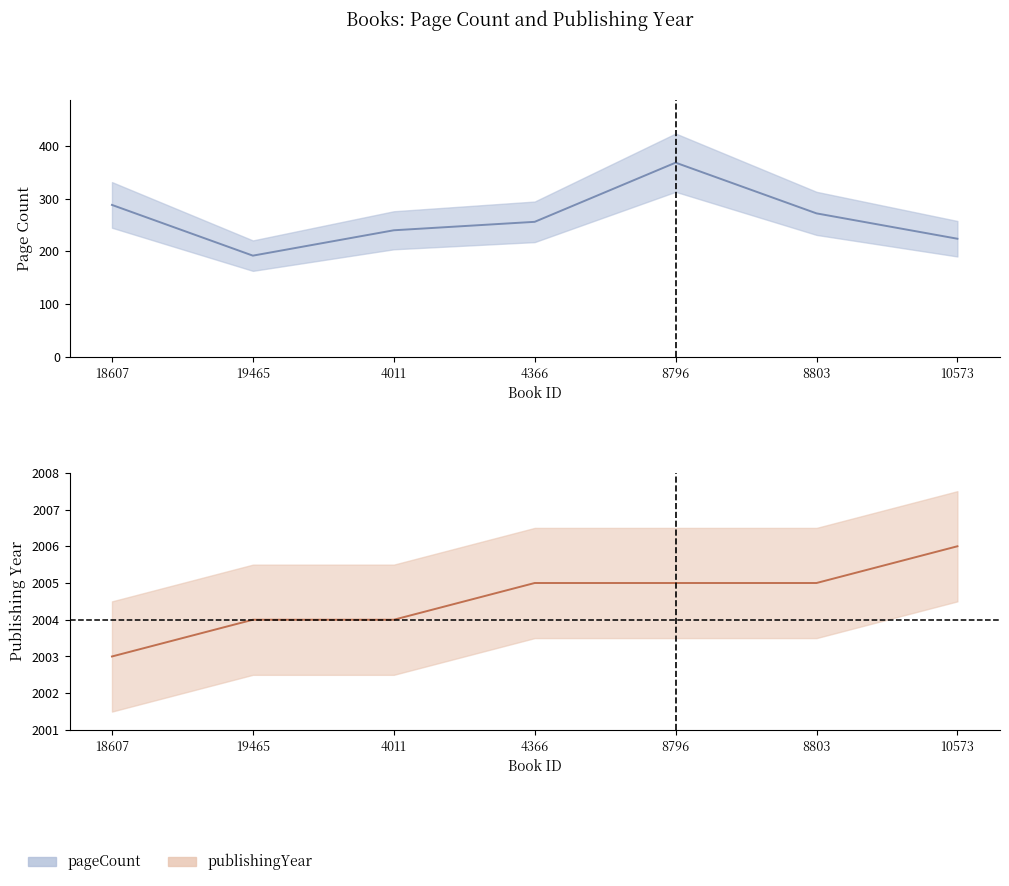

Which series changed the most between 19465 and 4011?

pageCount